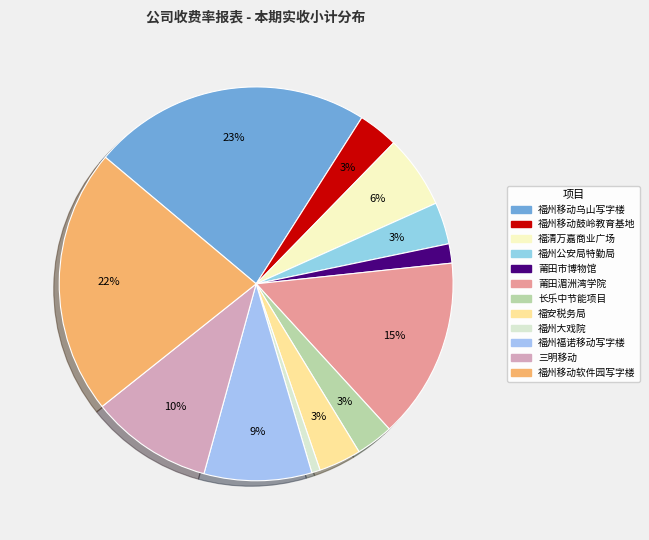

Is it true that 福州福诺移动写字楼 is 1% of the pie?

False